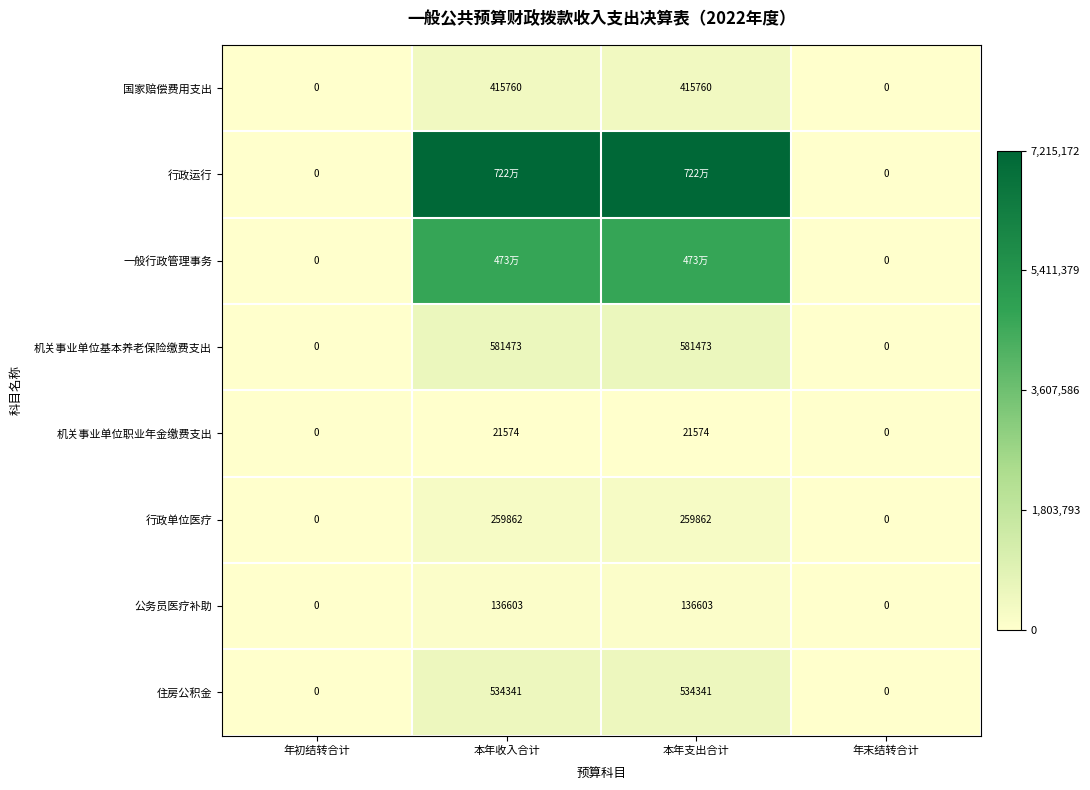

What is the maximum value shown in the chart?

7215172.0